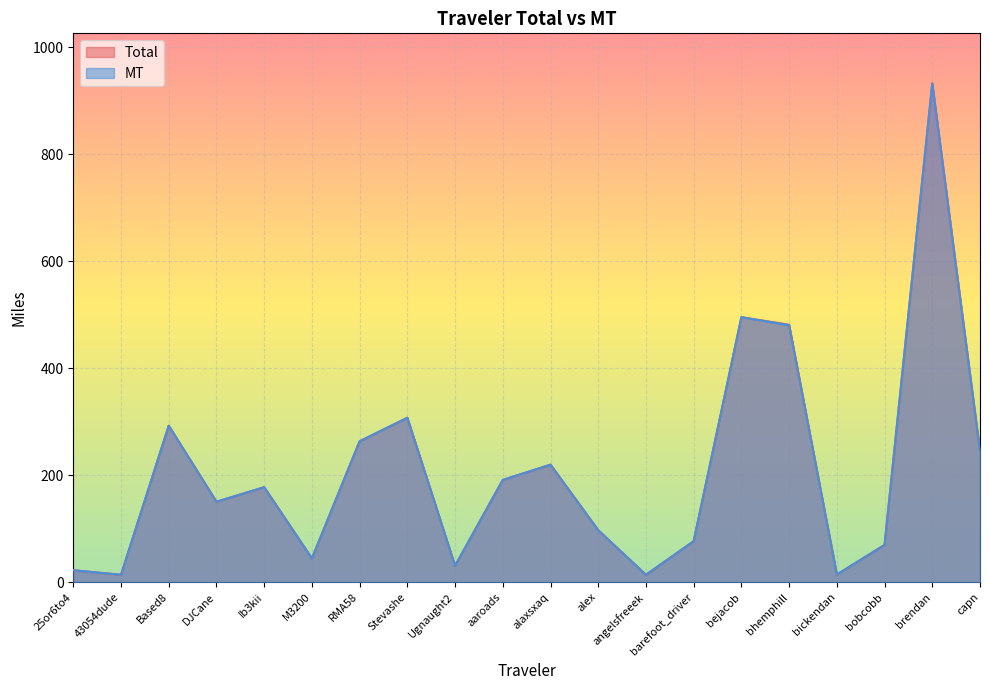

At which label does Total reach its minimum?

43054dude